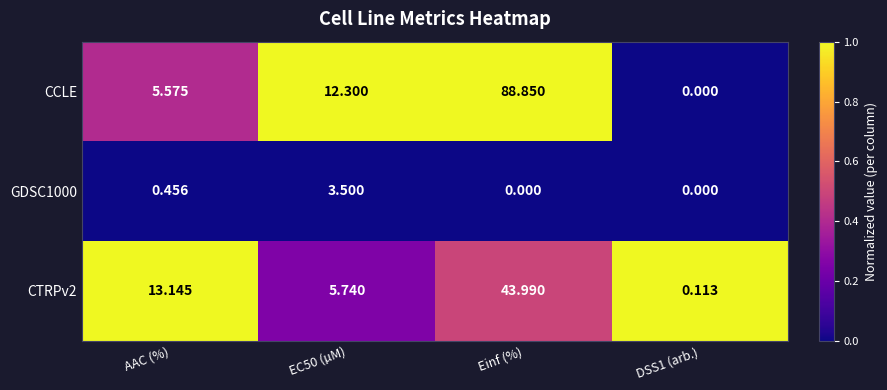

Between AAC (%) and Einf (%), which series saw the biggest shift?

CCLE